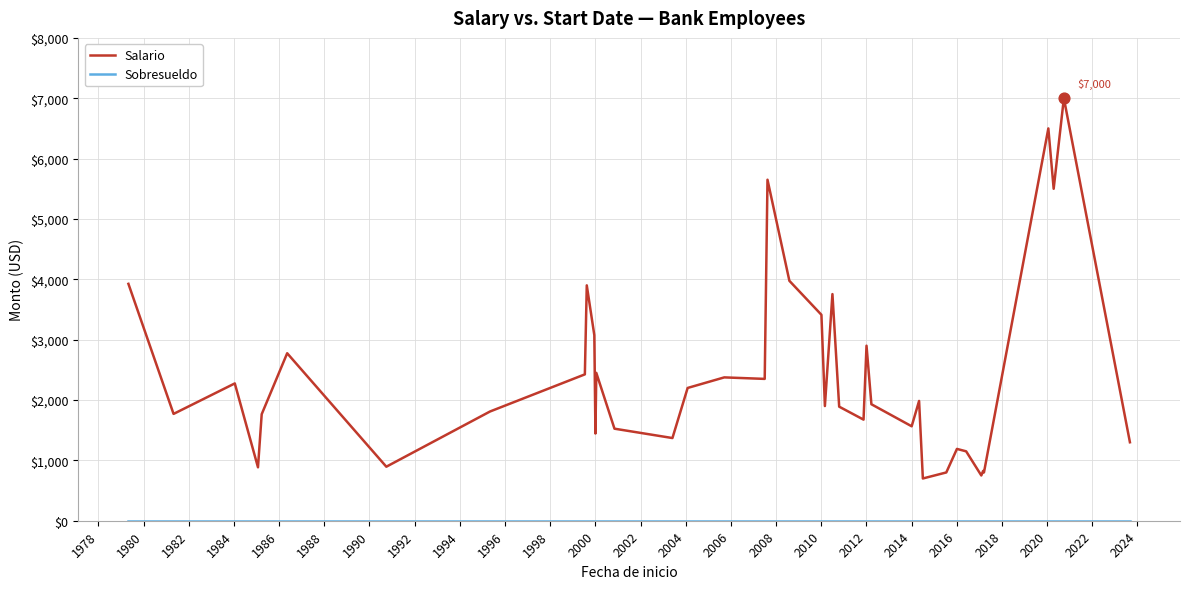

Which series has the largest total across all categories?

Salario